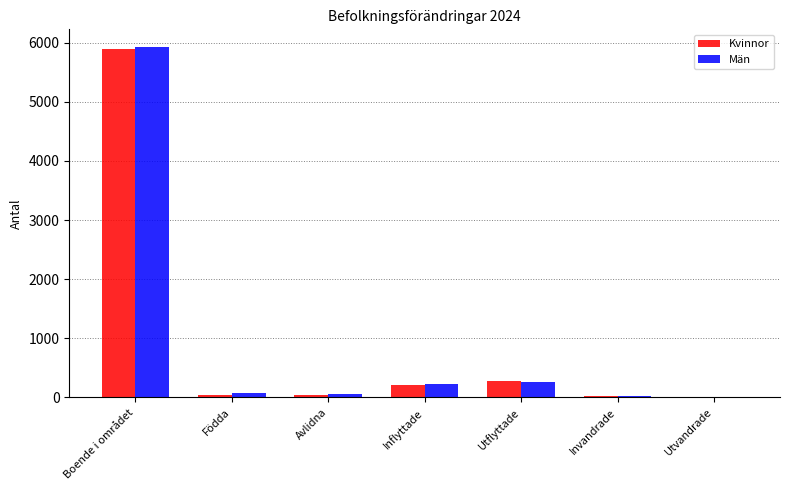

What is the total value across all series at Utflyttade?

531